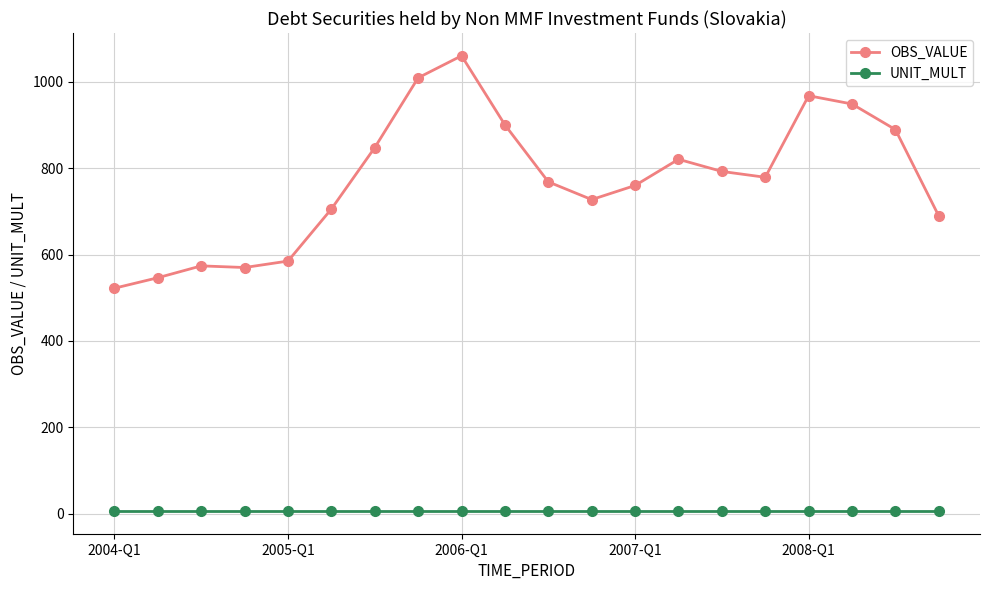

What is the sum of all UNIT_MULT values?

120.0